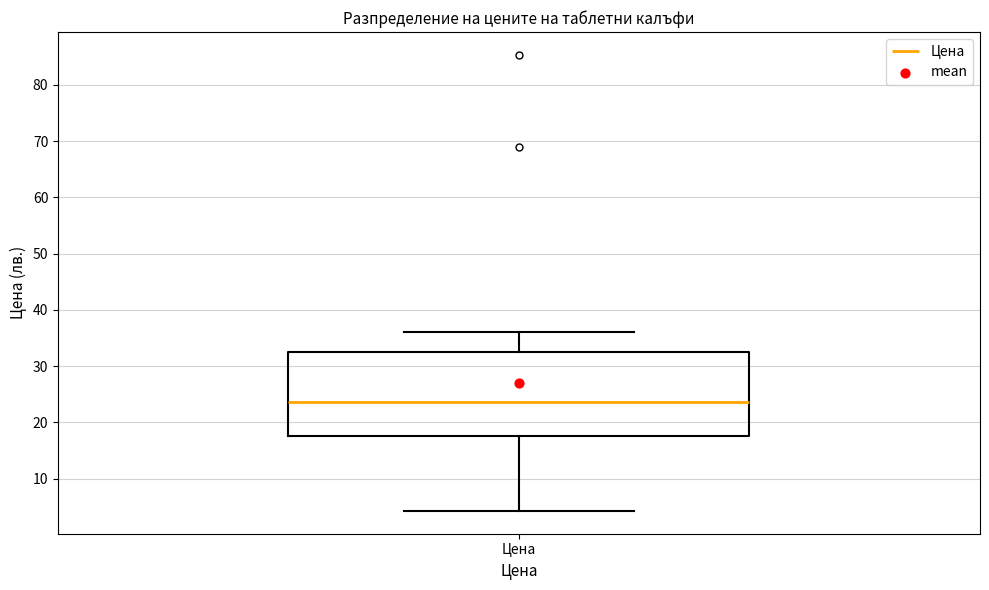

Read this box plot against the y-axis: the position of the median line, the range covered by the box, and the ends of both whiskers. The values are not printed on the chart, so give them approximately, as read against the axis.

median 24, box 18 to 33, whiskers 4 to 36